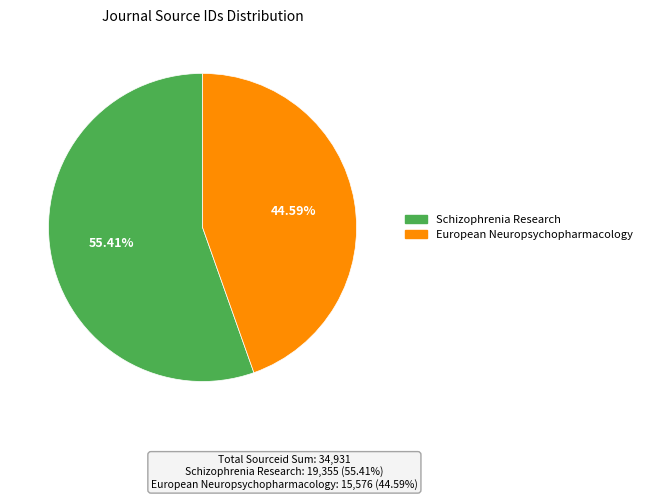

Is it true that European Neuropsychopharmacology is 52% of the pie?

False